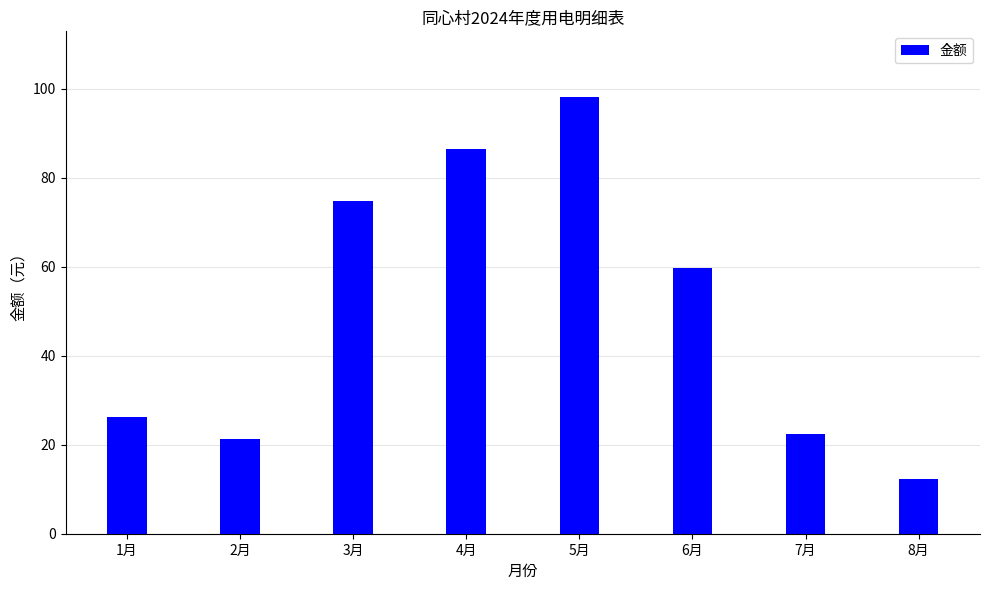

Reading left to right, list all the values displayed in this chart.

1月=26.2	2月=21.2	3月=74.8	4月=86.5	5月=98.2	6月=59.7	7月=22.3	8月=12.3